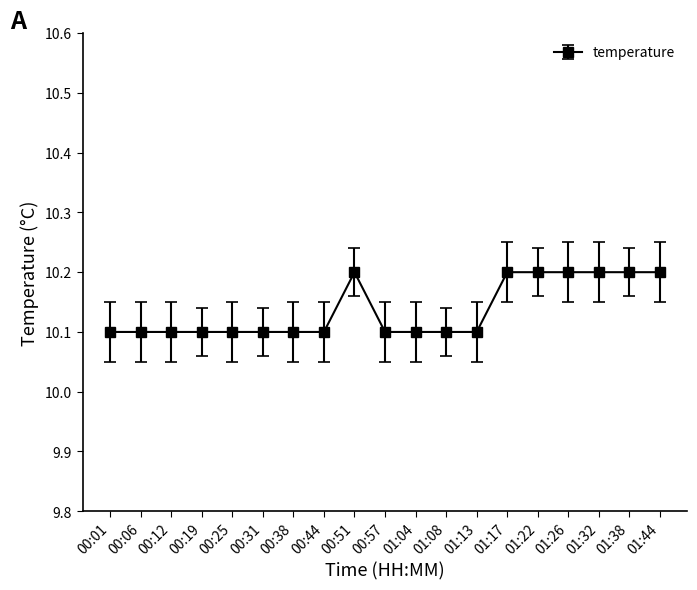

What is the greatest value displayed?

10.2